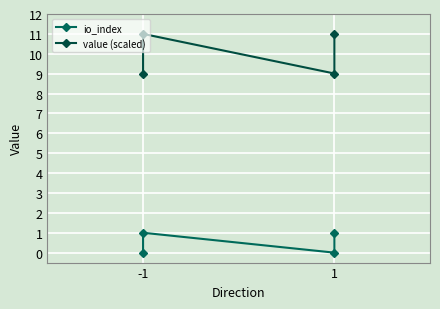

Reading left to right, transcribe all the data shown in this chart.

io_index: 0.0	1.0	0.0	1.0
value (scaled): 9.0	11.0	9.0	11.0